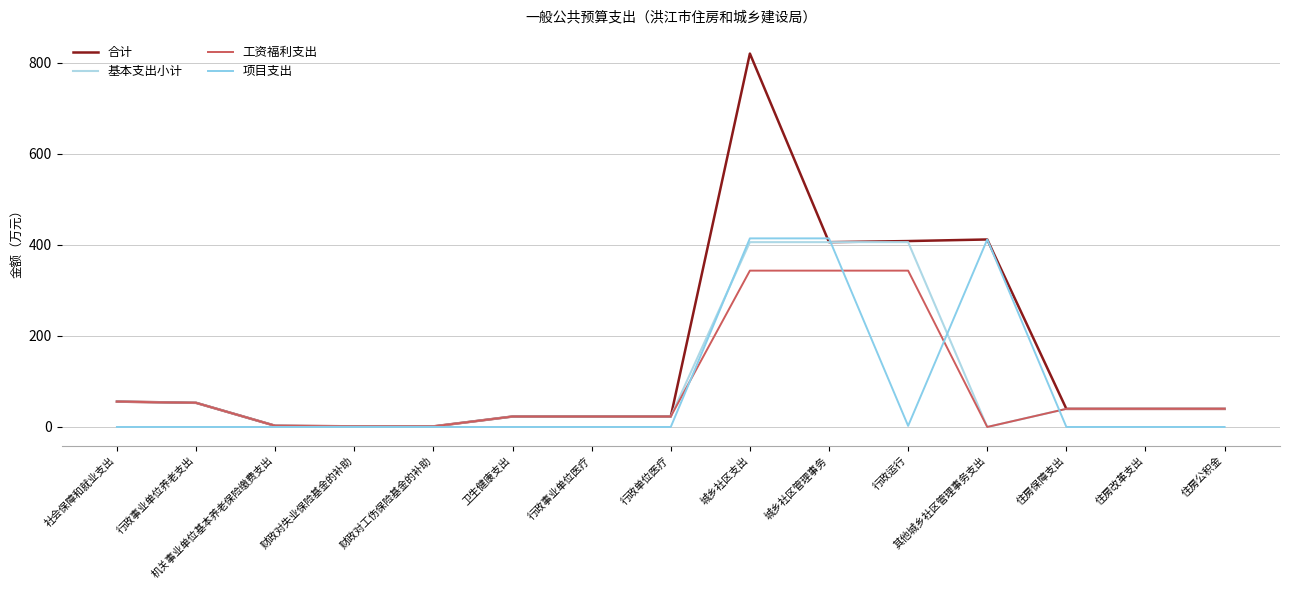

Between 财政对工伤保险基金的补助 and 行政单位医疗, which series saw the biggest shift?

合计